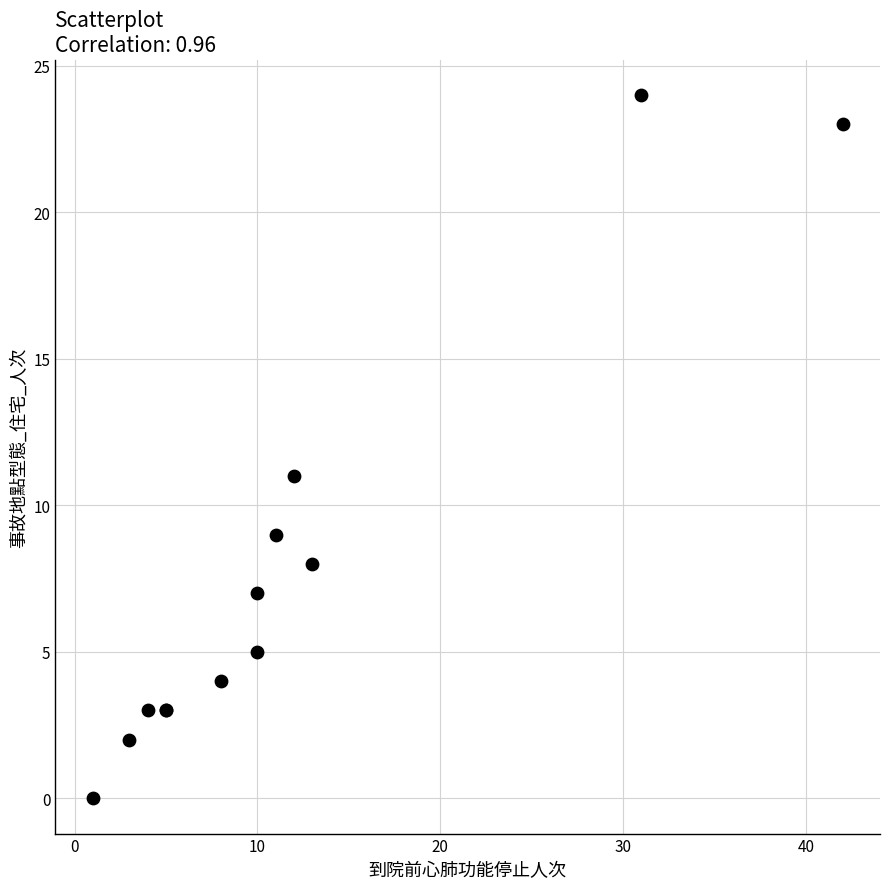

What Y value in the scatter plot is closest to 12?

11